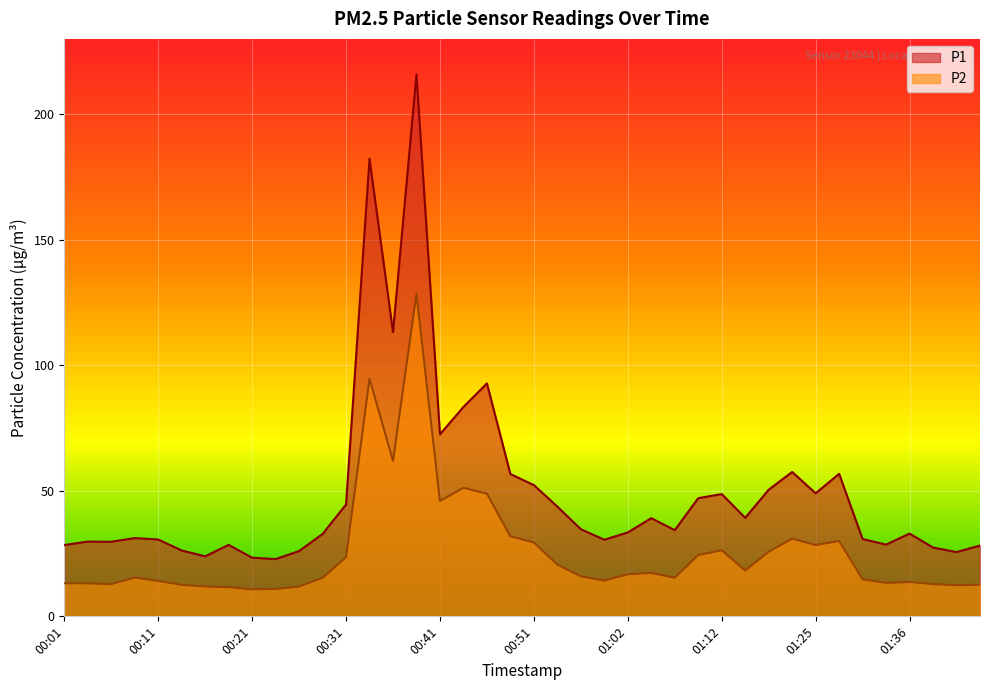

Is the value of P2 at 01:04 greater than the value of P1 at 00:51?

No